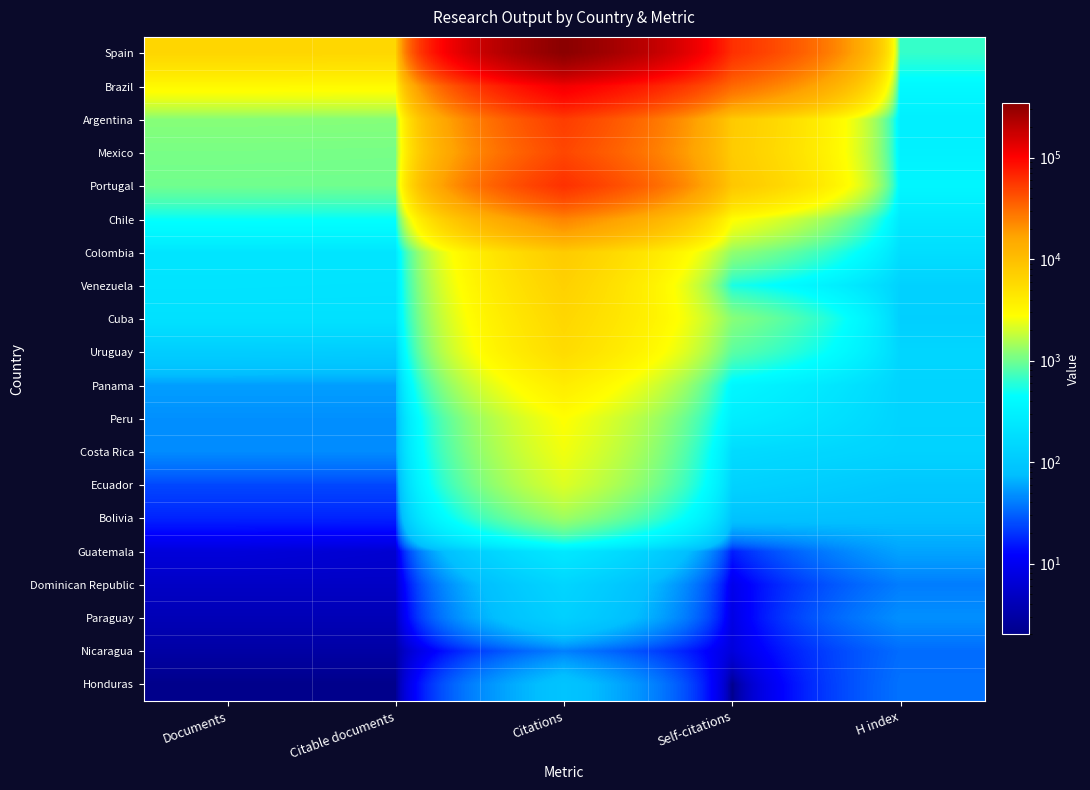

Which series changed the most between Citable documents and Citations?

Spain